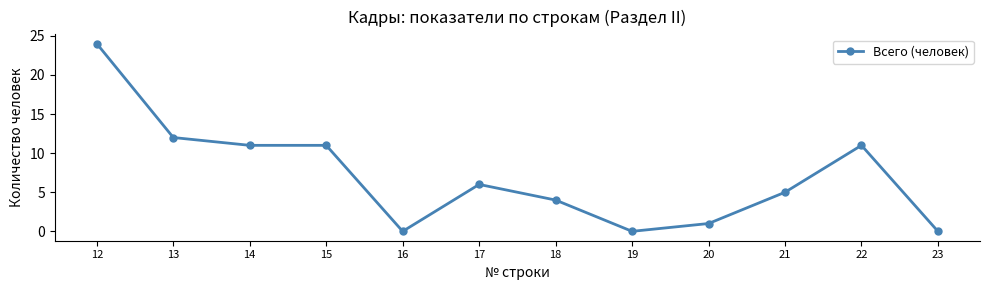

What is the change in value from 17 to 23?

-6